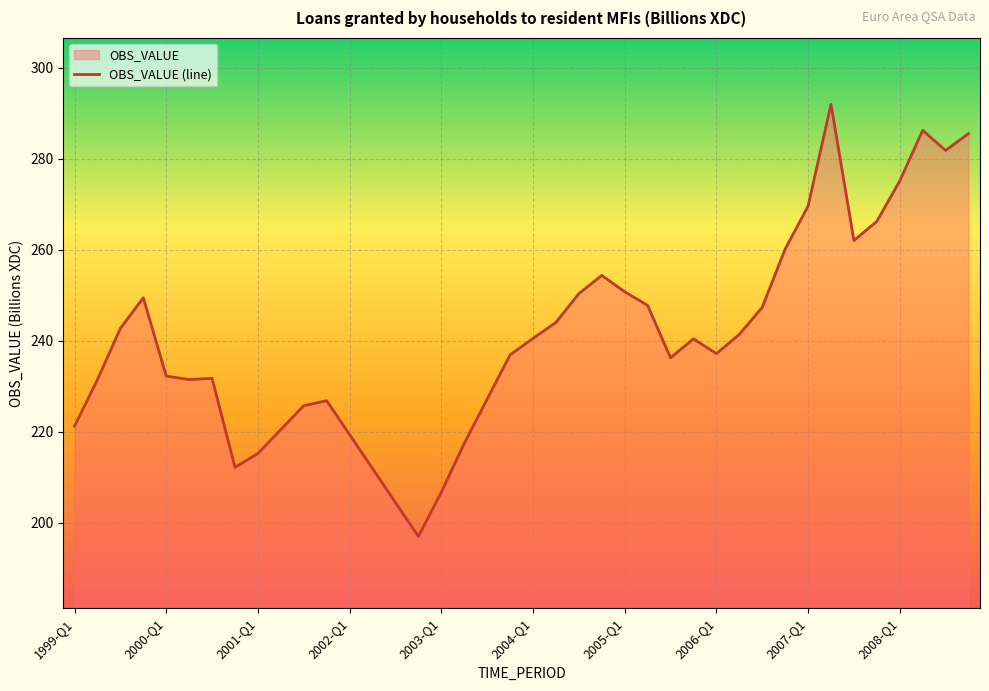

What is the maximum value shown in the chart?

292.0